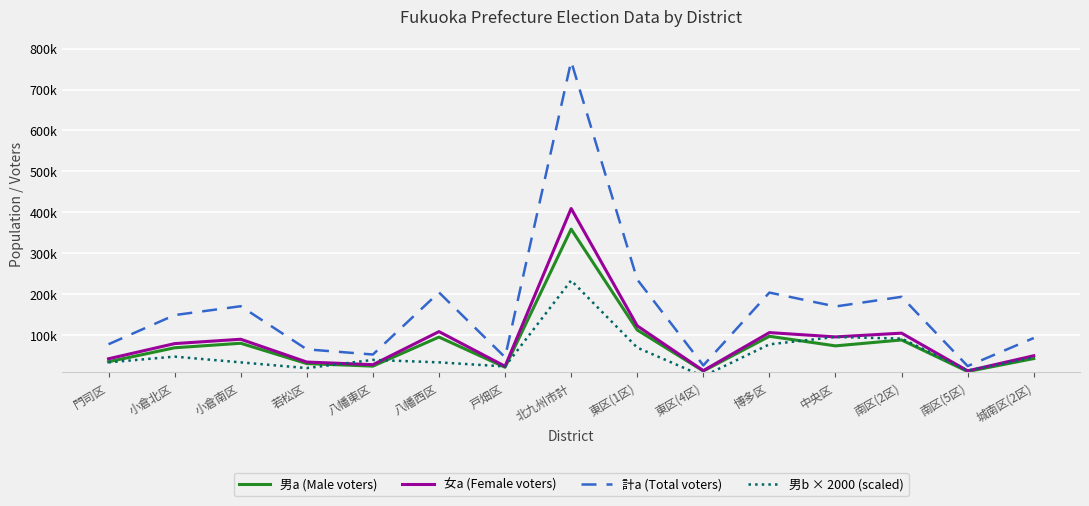

Rank the series at 東区(4区) from lowest to highest value.

男b × 2000 (scaled), 男a (Male voters), 女a (Female voters), 計a (Total voters)